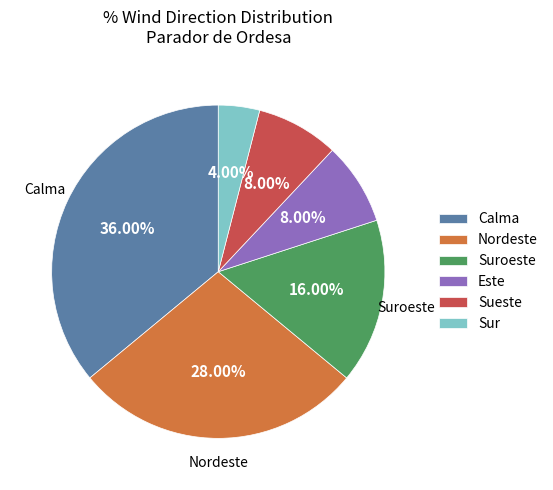

Is there any slice that represents more than half of the pie?

No